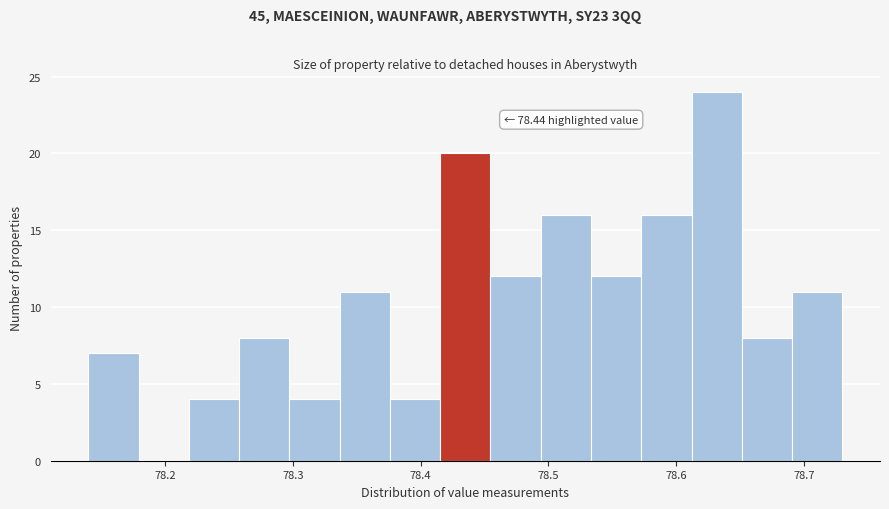

Around what value on the x-axis is the tallest bar? Give the approximate position of its centre, as read against the axis.

78.63